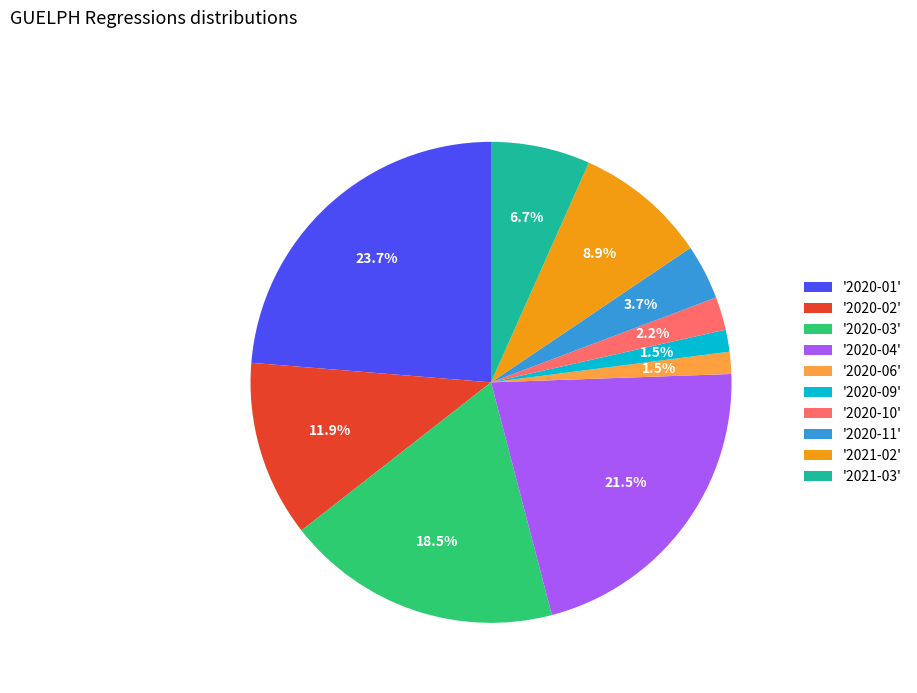

Is the sum of '2020-10' and '2020-01' greater than half?

No